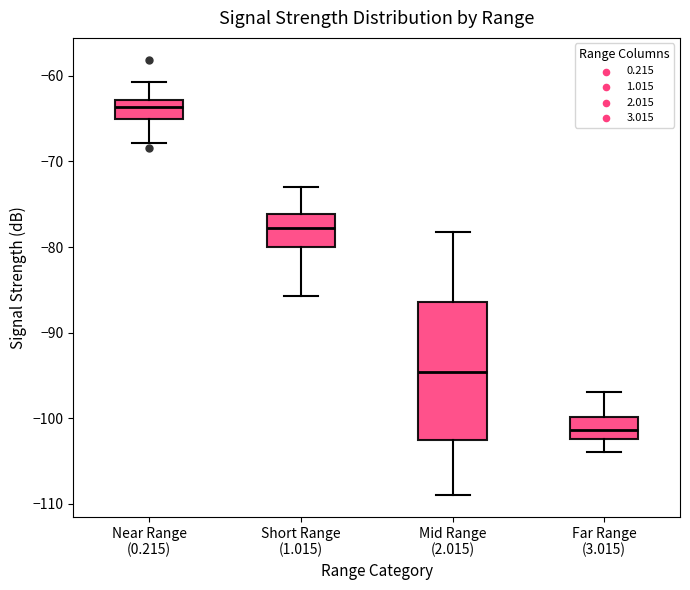

Reading left to right, read every box against the y-axis: the position of its median line, the range the box covers, and the ends of its whiskers. The values are not printed on the chart, so give them approximately, as read against the axis.

Near Range (0.215): median -64, box -65 to -63, whiskers -68 to -61
Short Range (1.015): median -78, box -80 to -76, whiskers -86 to -73
Mid Range (2.015): median -95, box -103 to -86, whiskers -109 to -78
Far Range (3.015): median -101, box -102 to -100, whiskers -104 to -97